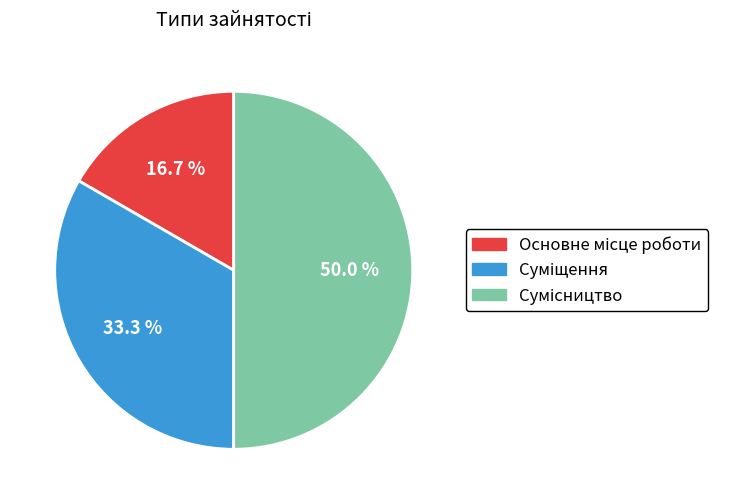

What percentage is NOT represented by Сумісництво?

50.0%